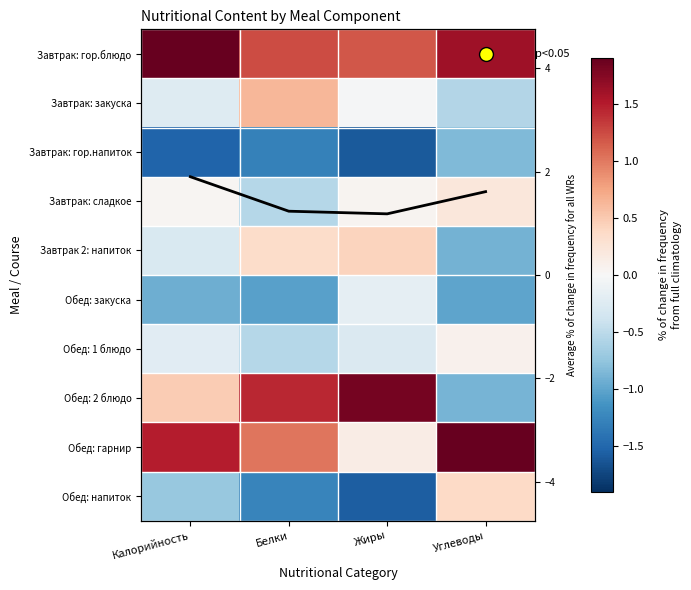

How many values in Обед: 1 блюдо are below zero?

3